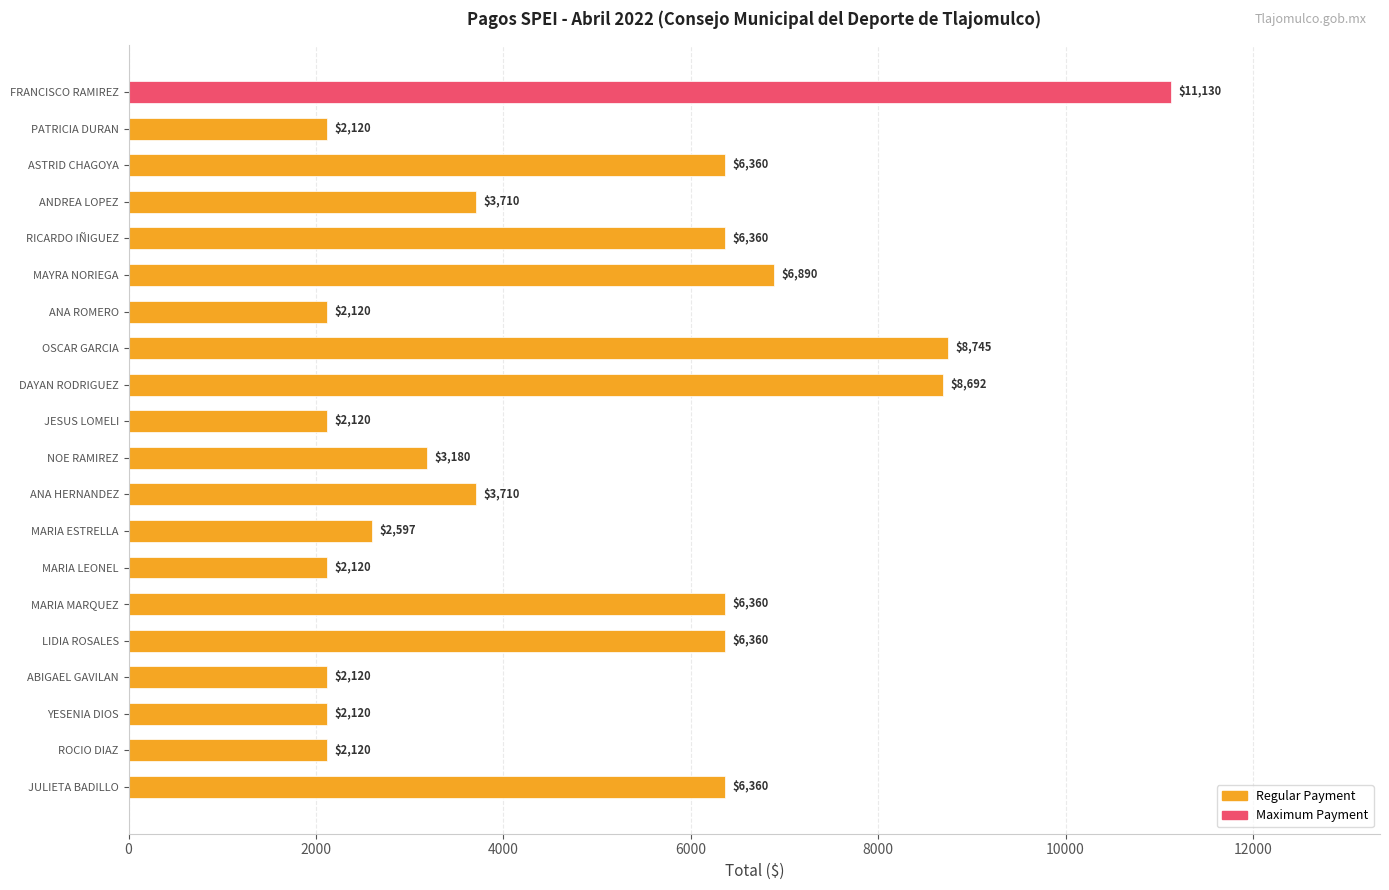

What is the sum of all values?

95294